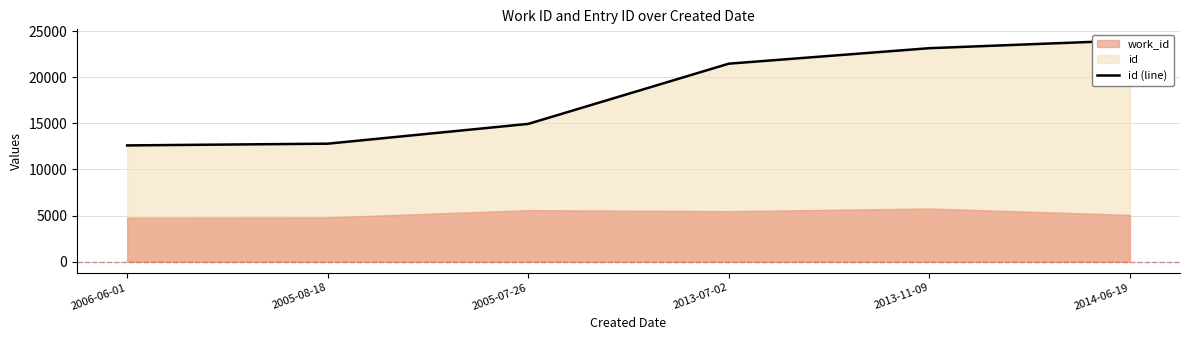

How many data points are less than 21461?

3